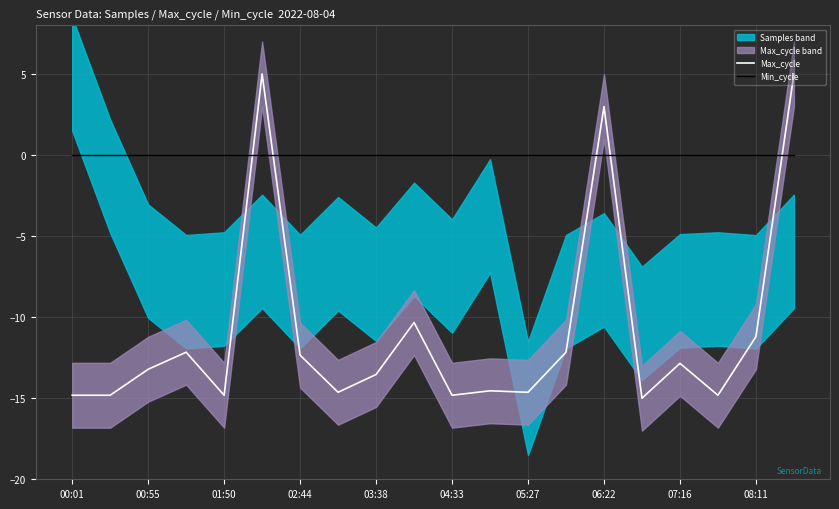

Reading left to right, extract all data points from this chart.

Max_cycle: -14.8	-14.8	-13.2	-12.2	-14.8	5.0	-12.3	-14.6	-13.5	-10.3	-14.8	-14.5	-14.6	-12.2	3.0	-15.0	-12.8	-14.8	-11.2	5.0
Min_cycle: 0.0	0.0	0.0	0.0	0.0	0.0	0.0	0.0	0.0	0.0	0.0	0.0	0.0	0.0	0.0	0.0	0.0	0.0	0.0	0.0